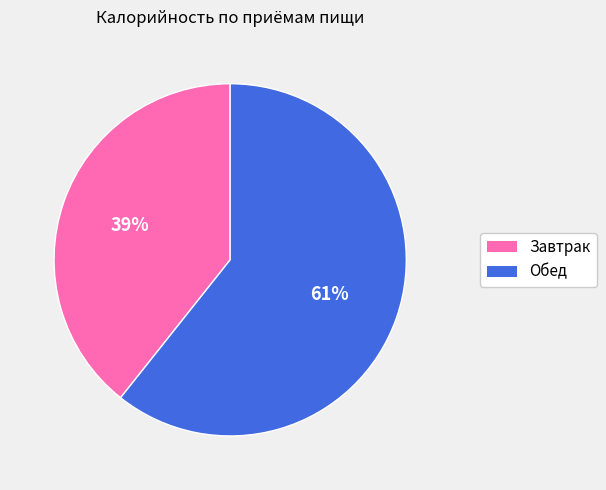

Which has a higher value, Завтрак or Обед?

Обед